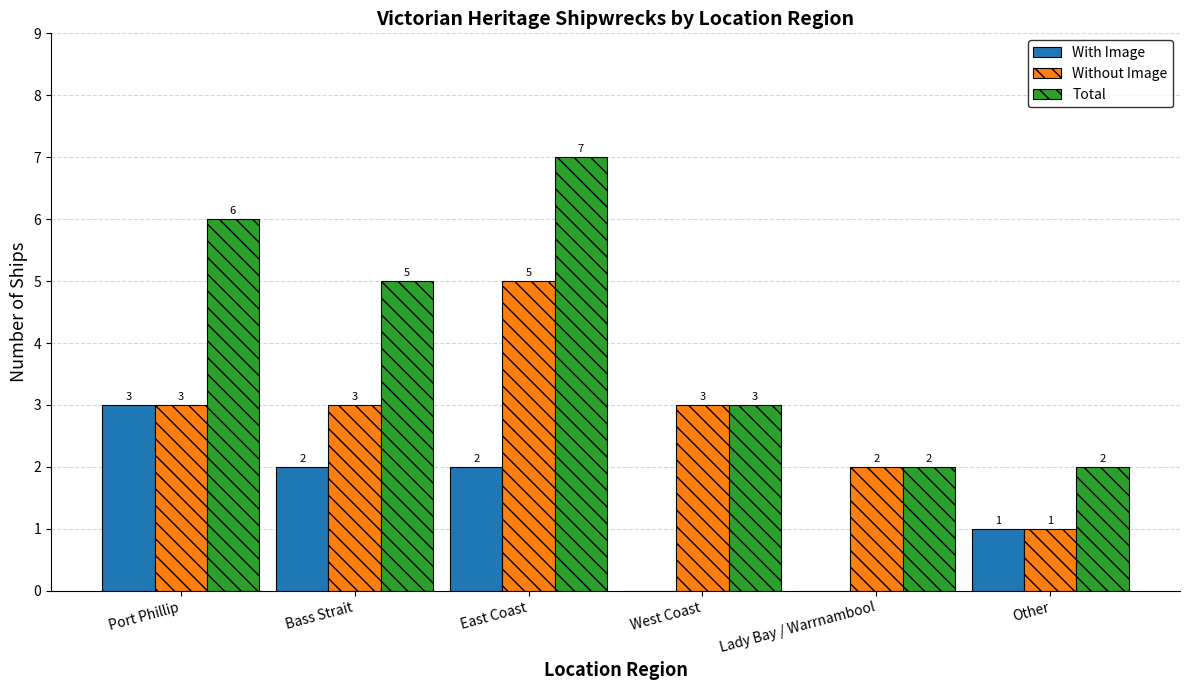

What is the maximum value for With Image?

3